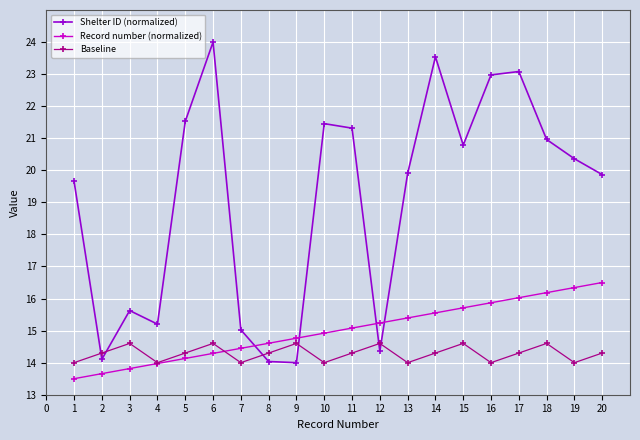

Reading left to right, transcribe all the data shown in this chart.

Shelter ID (normalized): 19.7	14.1	15.6	15.2	21.5	24.0	15.0	14.0	14.0	21.5	21.3	14.4	19.9	23.5	20.8	23.0	23.1	21.0	20.4	19.9
Record number (normalized): 13.5	13.7	13.8	14.0	14.1	14.3	14.4	14.6	14.8	14.9	15.1	15.2	15.4	15.6	15.7	15.9	16.0	16.2	16.3	16.5
Baseline: 14.0	14.3	14.6	14.0	14.3	14.6	14.0	14.3	14.6	14.0	14.3	14.6	14.0	14.3	14.6	14.0	14.3	14.6	14.0	14.3